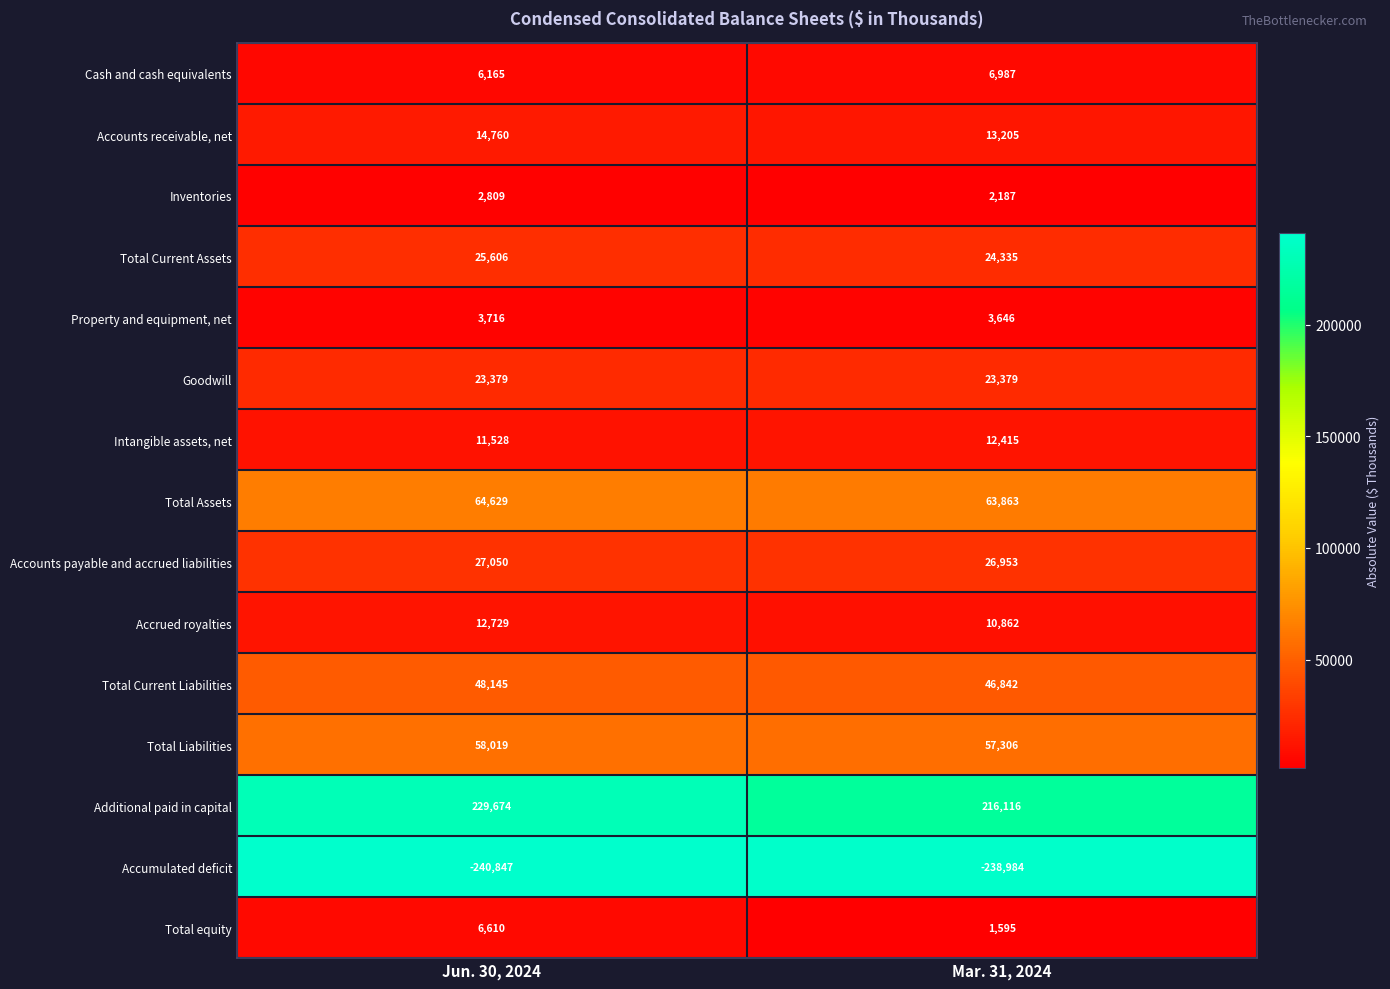

What is the sum of the Total Assets values at Jun. 30, 2024 and Mar. 31, 2024?

128492